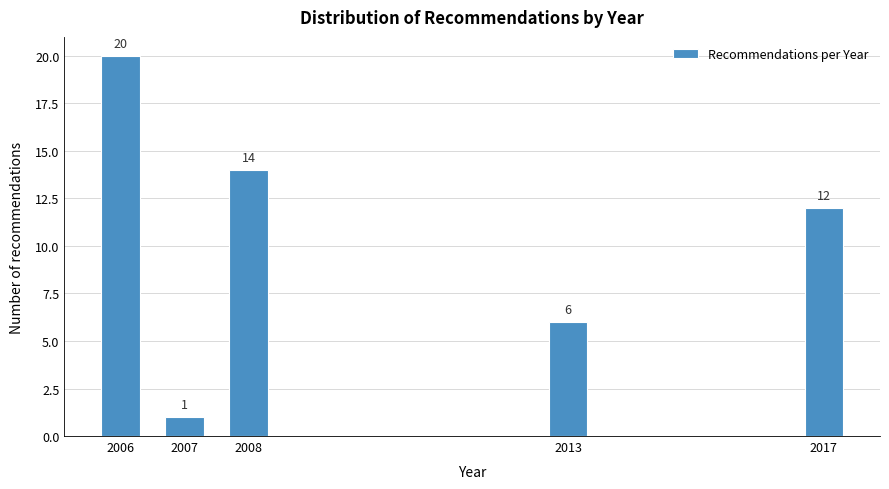

Reading left to right, what are all the values shown in this chart?

20	1	14	6	12